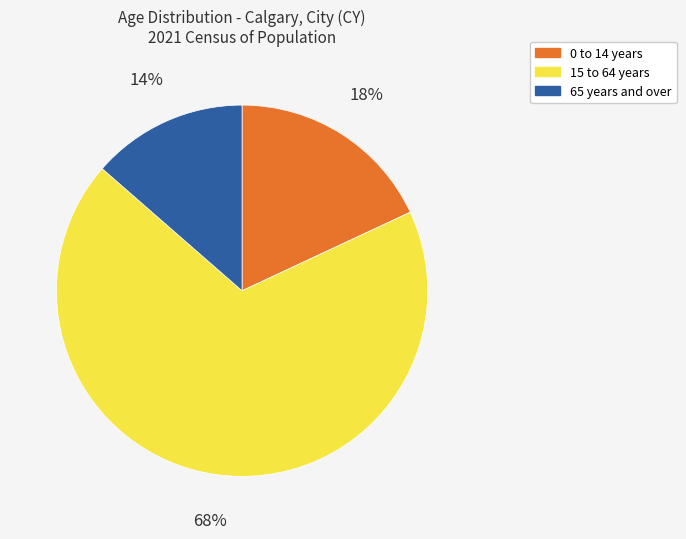

Do 0 to 14 years and 65 years and over together represent more than half of the pie?

No